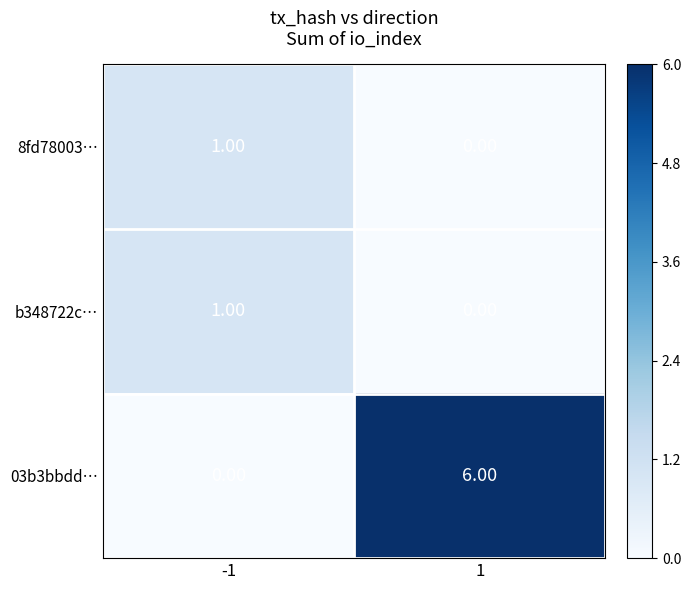

Rank the categories by 8fd78003… value from lowest to highest.

1, -1